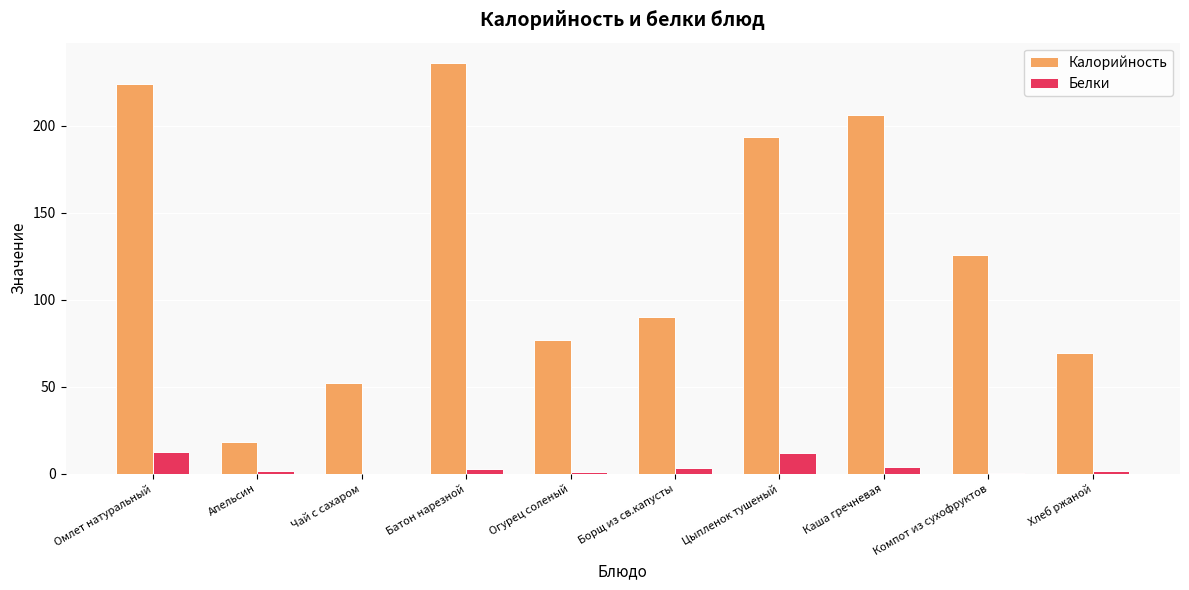

Count the number of data series in this chart.

2